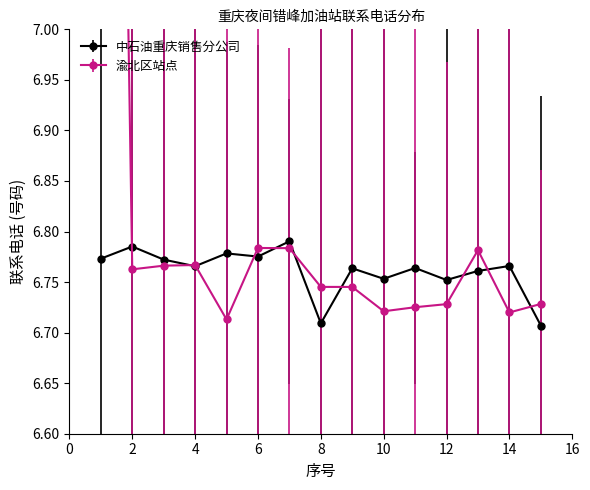

Between 1 and 13, which series saw the biggest shift?

渝北区站点